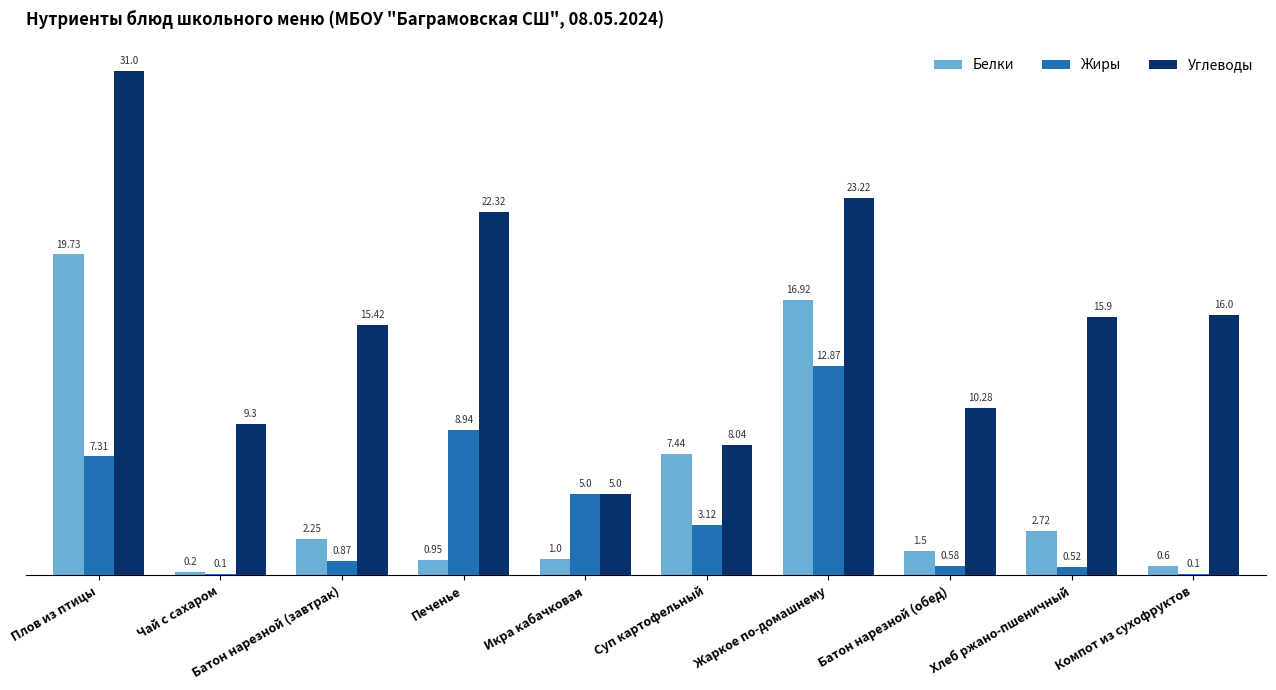

What is the difference between the second highest and second lowest values in the Белки series?

16.3